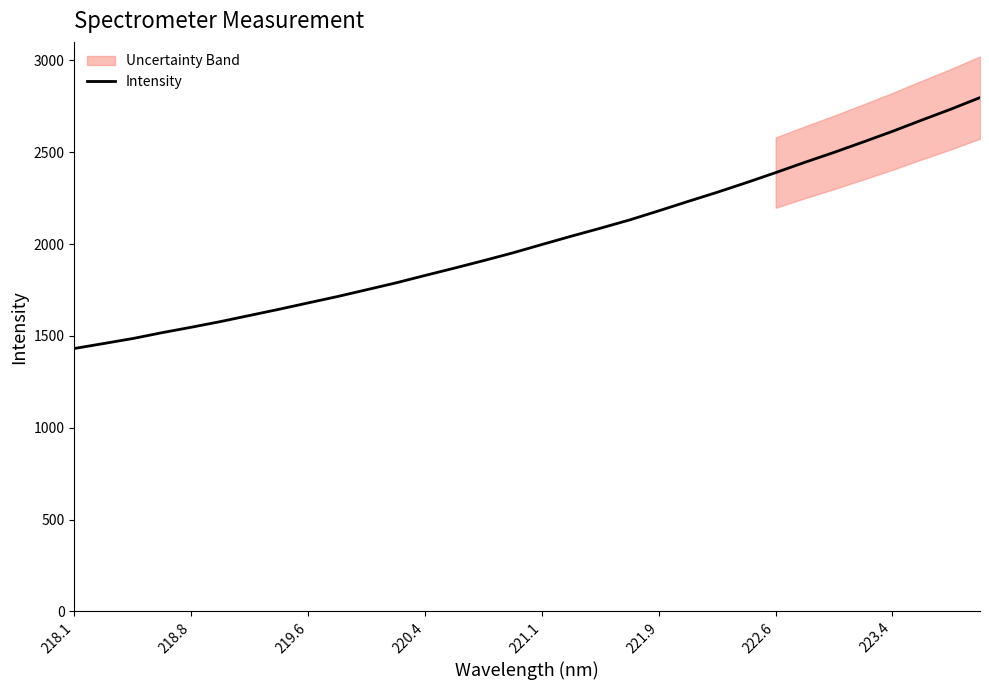

True or false: there are more than 1 points higher than both neighbors.

False